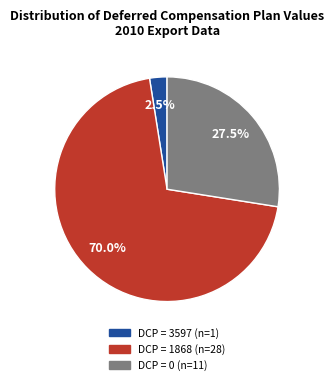

Count the number of slices in the pie.

3